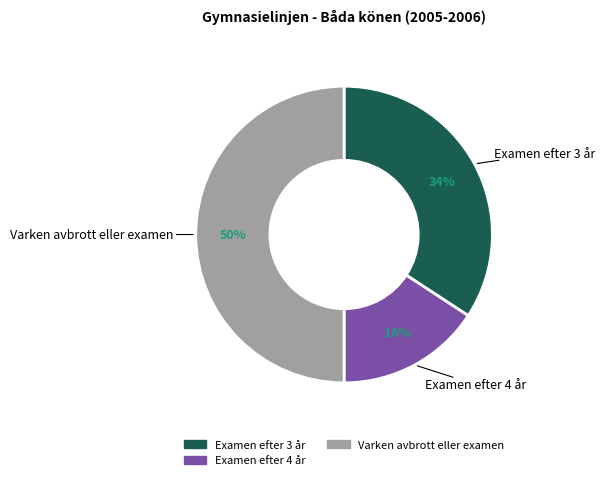

To the nearest percent, what is the average slice percentage?

33%